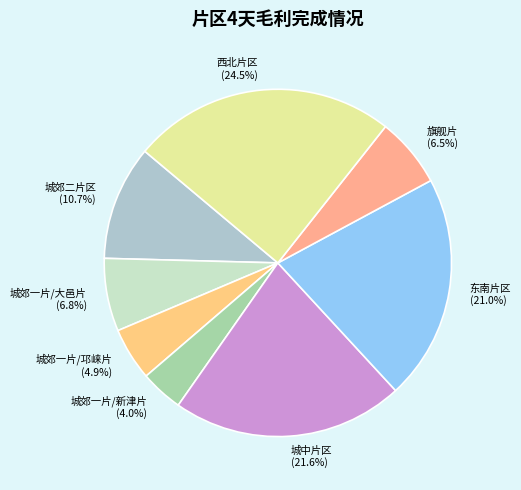

Is 旗舰片 the majority of the pie?

No